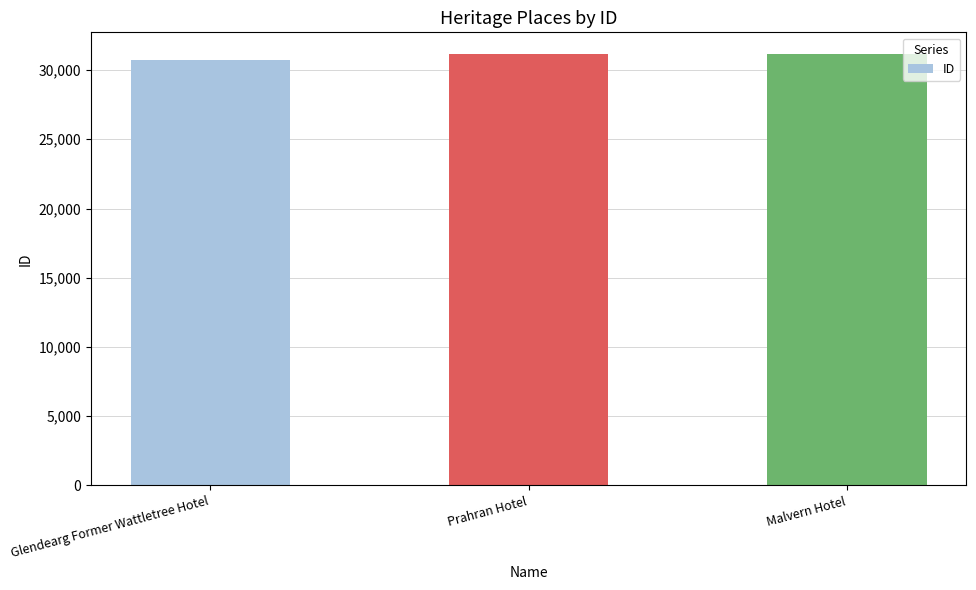

What is the sum of the values at Glendearg Former Wattletree Hotel and Prahran Hotel?

61858